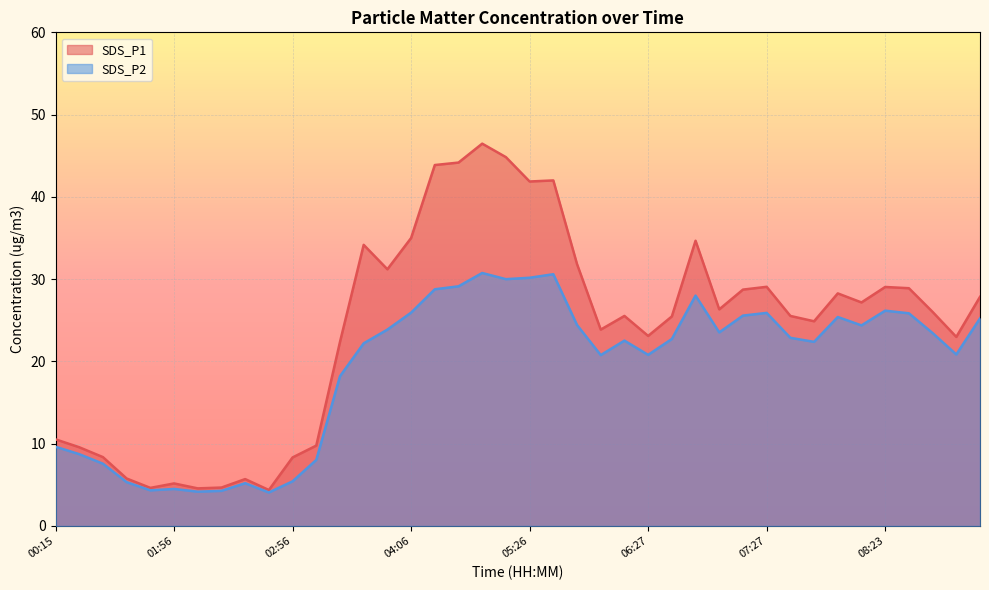

What is the total value across all series at 05:26?

72.0